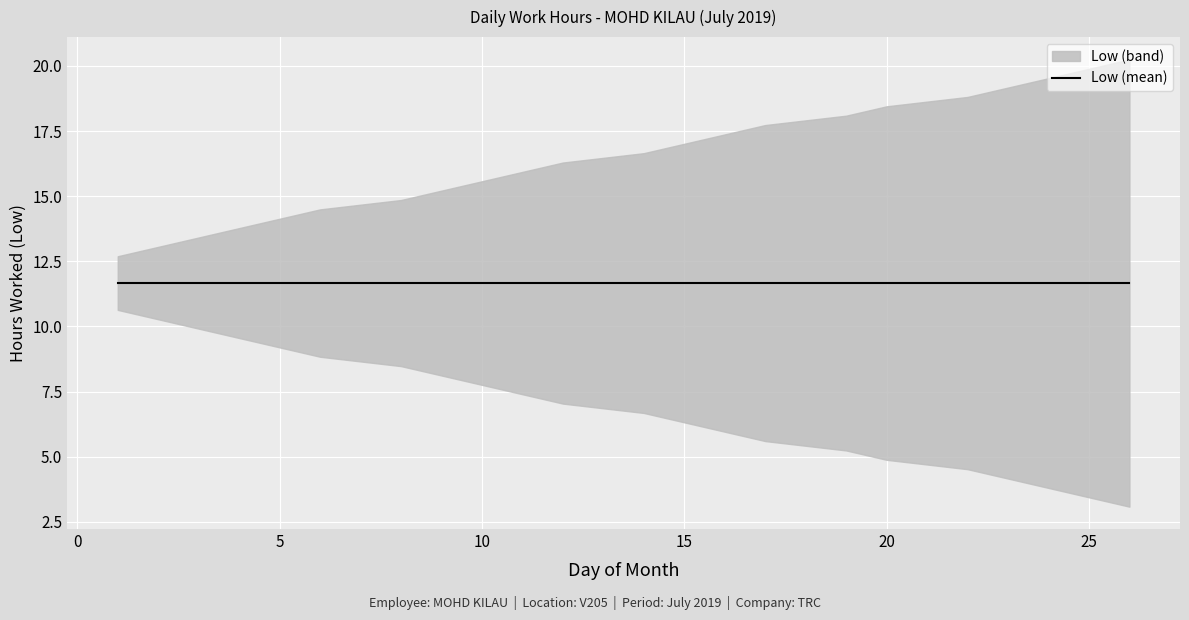

How many distinct data groups are displayed?

1